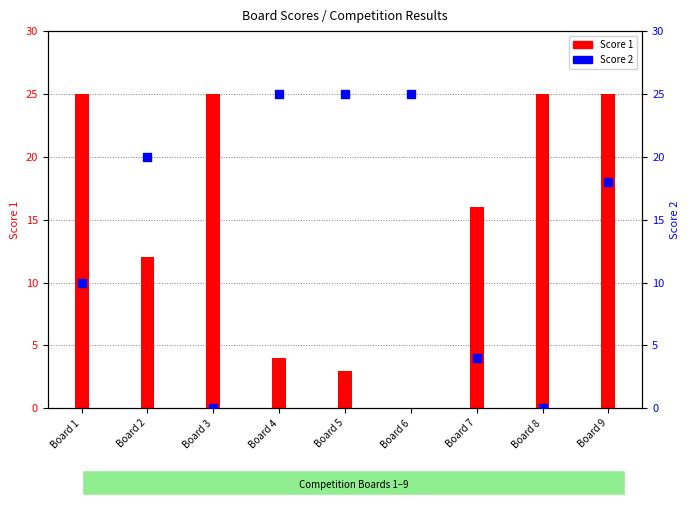

Which series contains the highest Y value?

Score 1